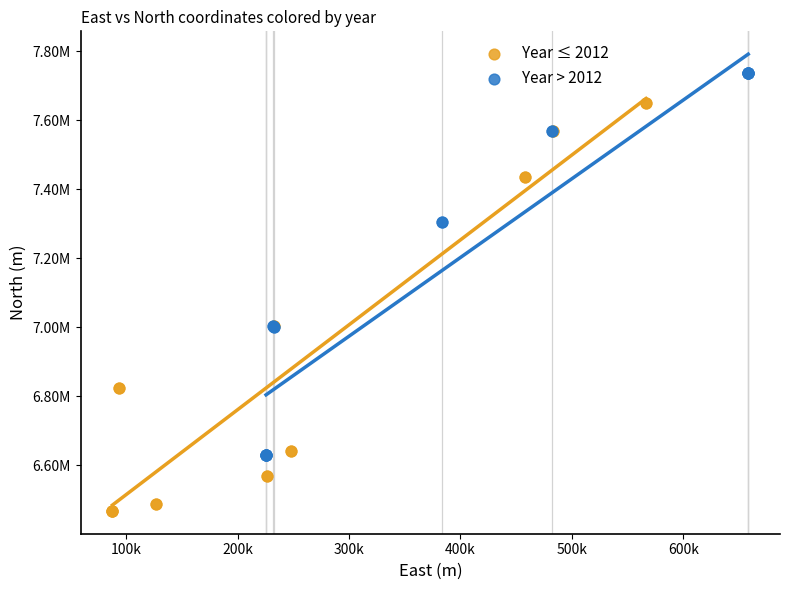

Which series reaches the minimum Y coordinate?

Year ≤ 2012